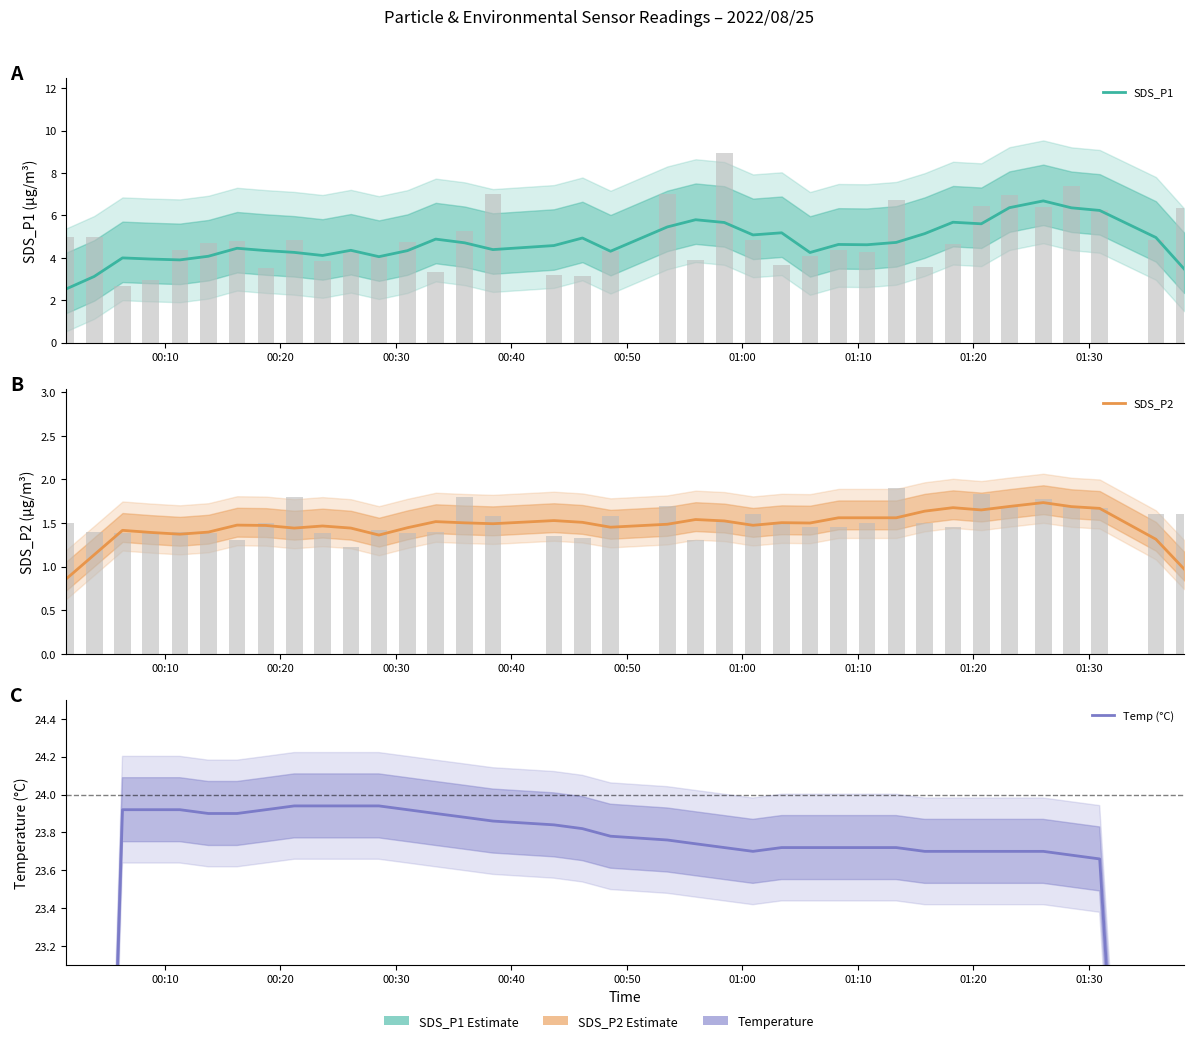

Which series has the widest spread of values?

Temp (°C)